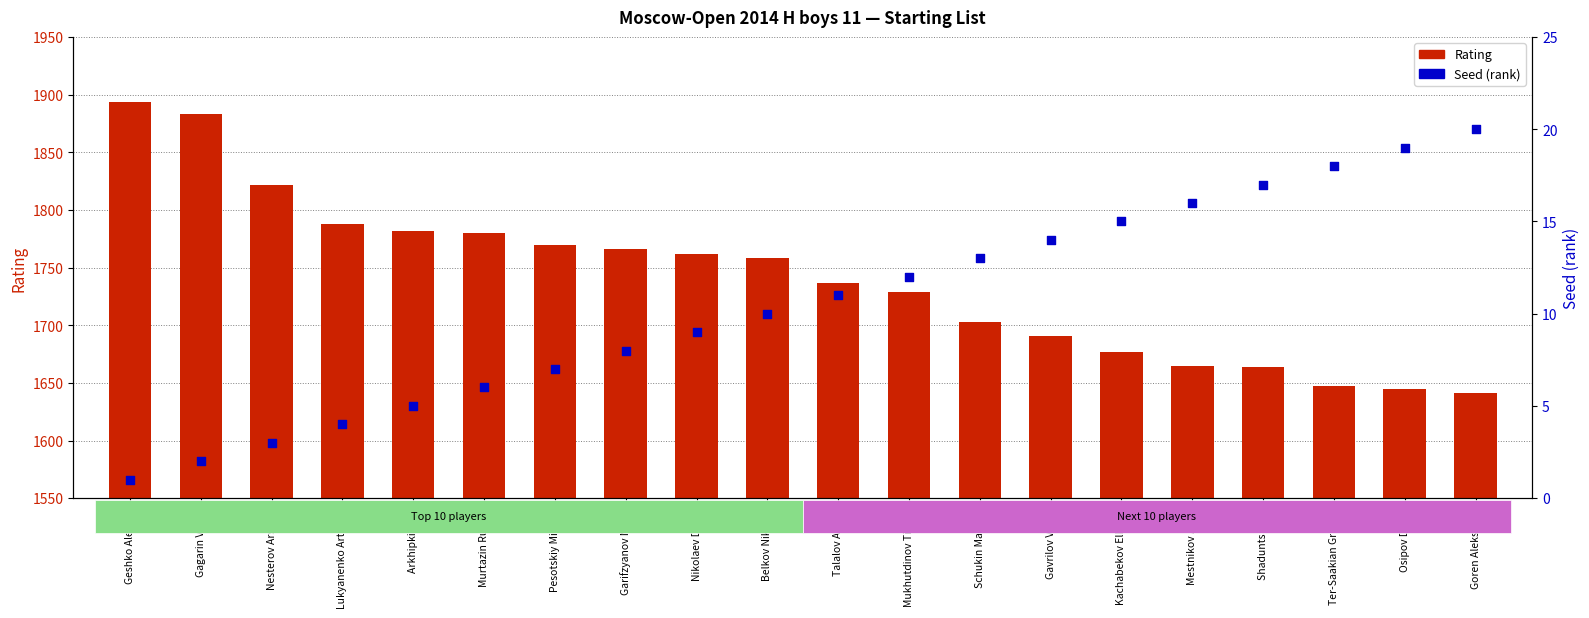

At which category is the sum across all series the highest?

Geshko Aleksey